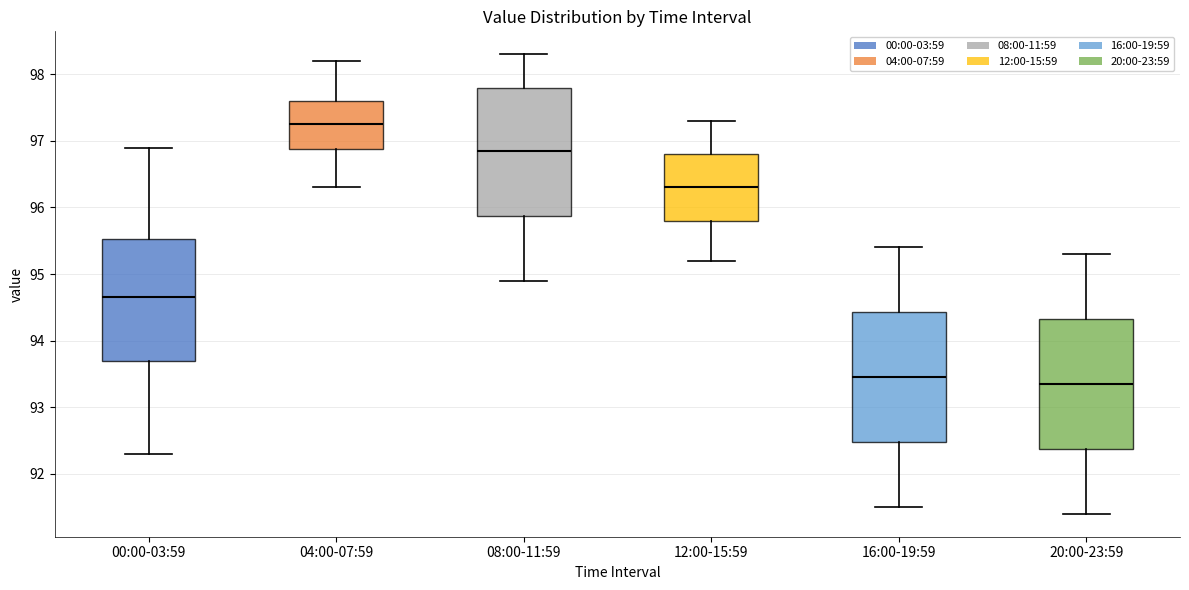

Which box has the lowest median line?

20:00-23:59